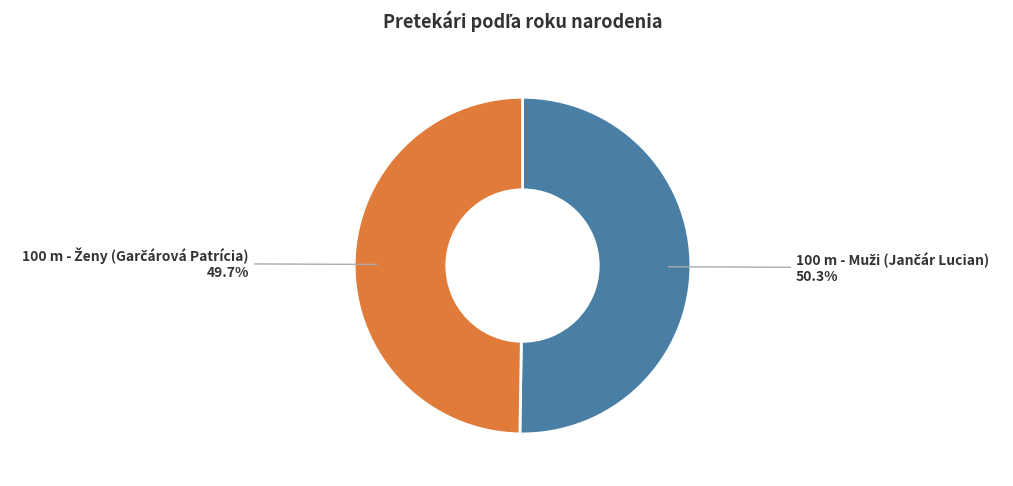

Is there any slice that represents more than half of the pie?

Yes